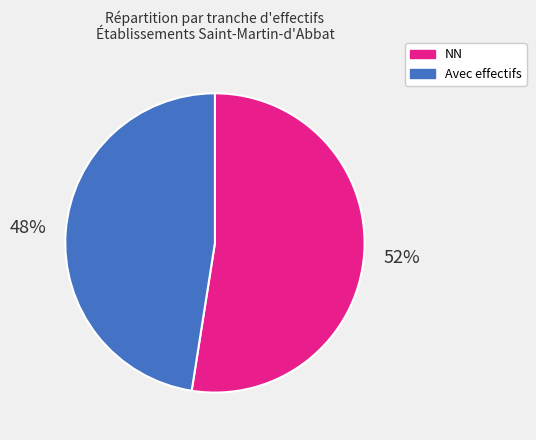

The NN slice represents 52% of the pie. True or false?

True